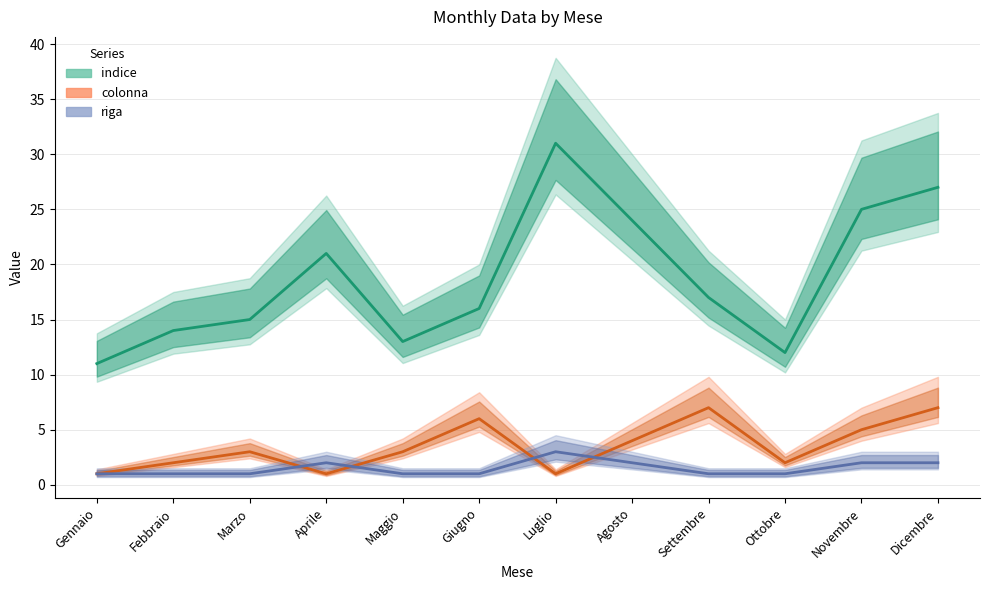

Reading left to right, transcribe all the data shown in this chart.

indice: 11	14	15	21	13	16	31	24	17	12	25	27
colonna: 1	2	3	1	3	6	1	4	7	2	5	7
riga: 1	1	1	2	1	1	3	2	1	1	2	2